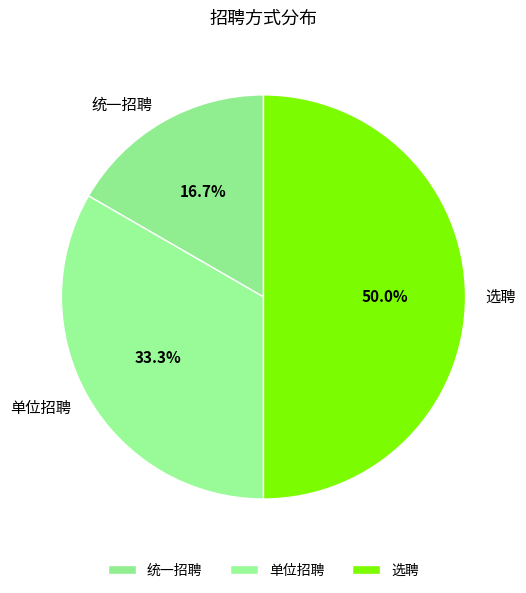

Does 单位招聘 account for over 50% of the chart?

No